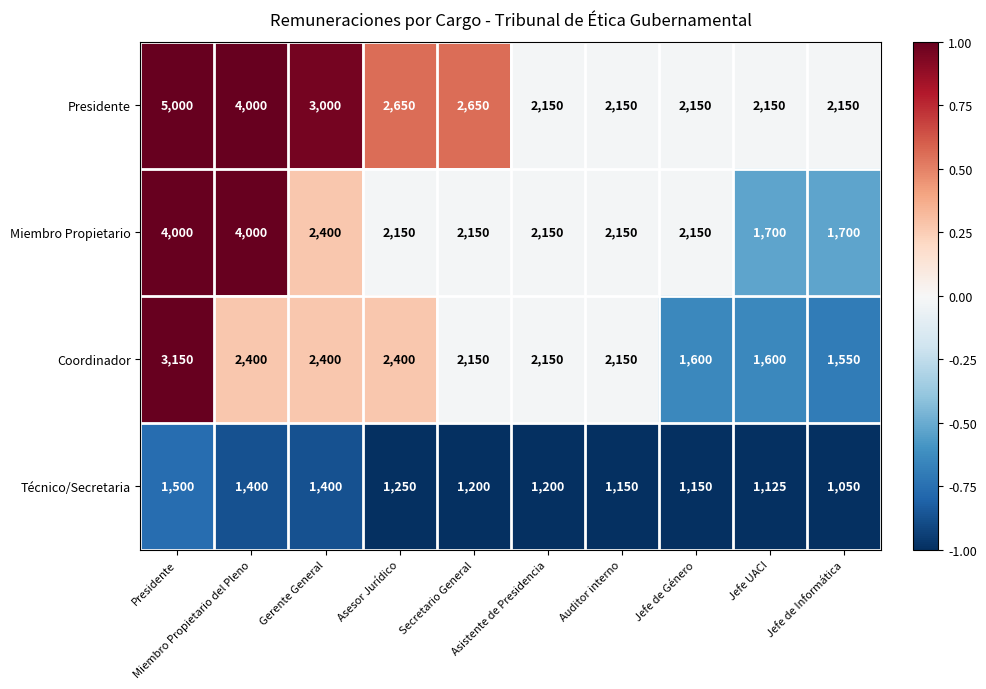

What is the total value across all series at Asistente de Presidencia?

7650